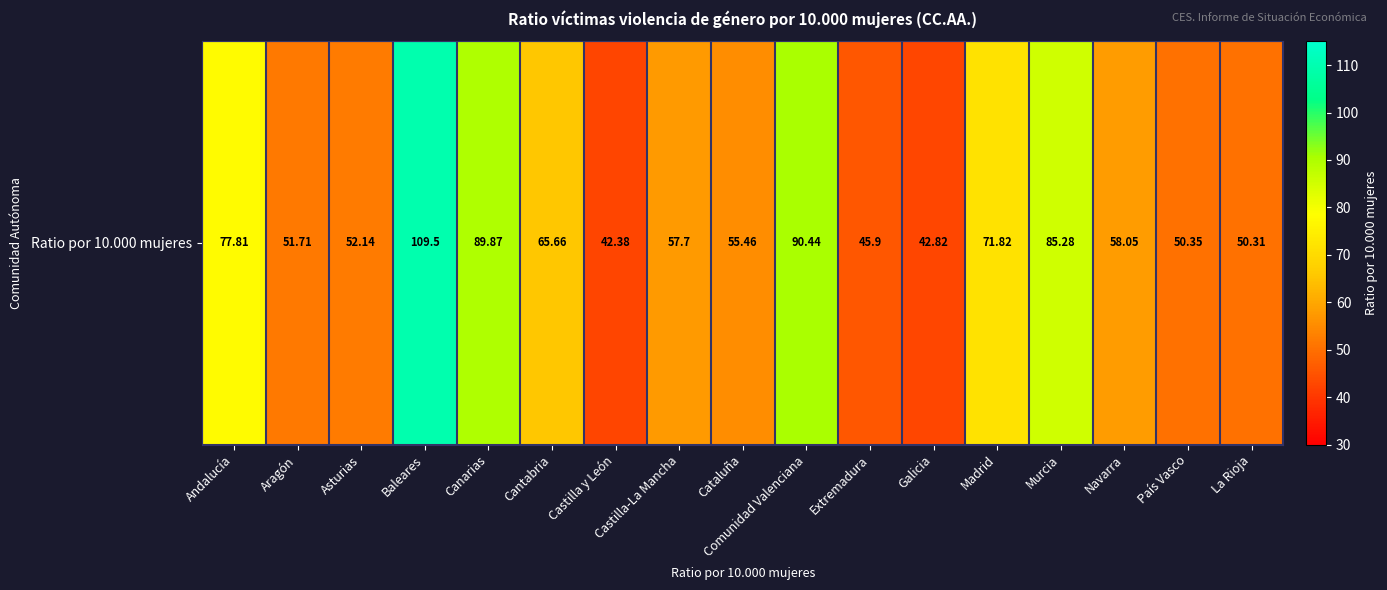

Reading left to right, list all the values displayed in this chart.

77.8	51.7	52.1	109.5	89.9	65.7	42.4	57.7	55.5	90.4	45.9	42.8	71.8	85.3	58.0	50.4	50.3